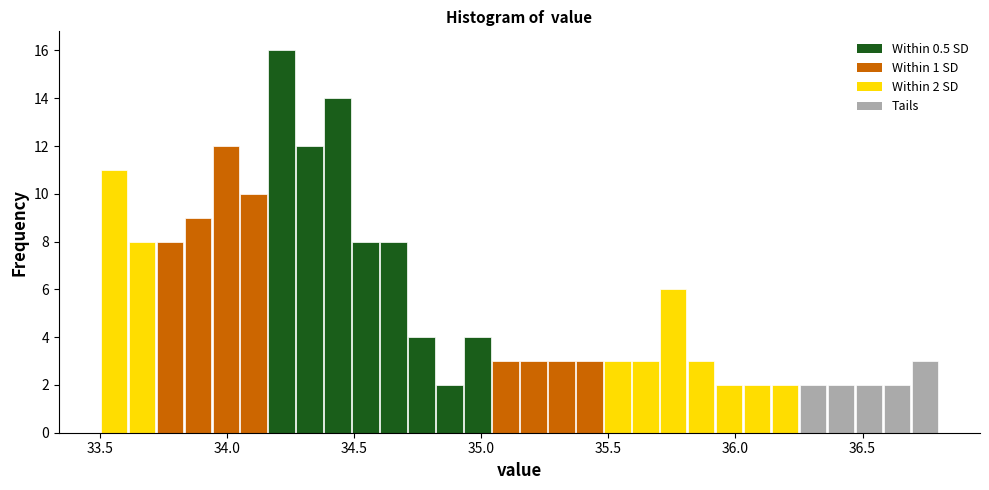

Read against the x-axis, roughly where is the centre of the tallest bar?

34.20